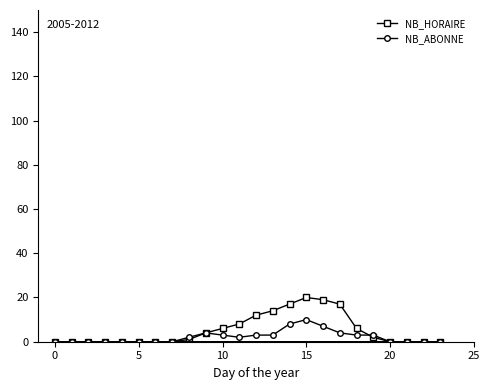

Is it true that NB_HORAIRE equals 0 at 20?

True